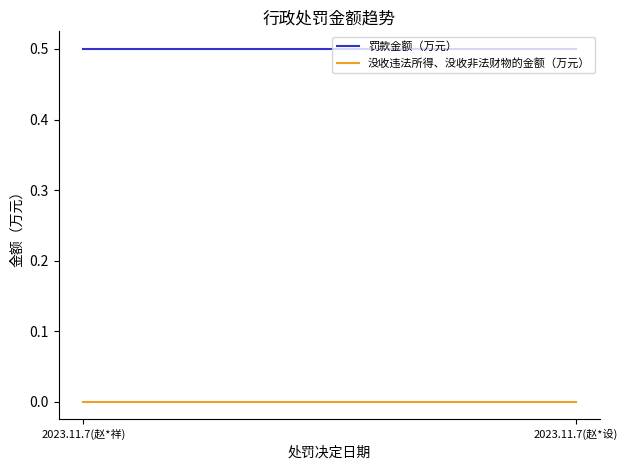

What are all the series names shown in the legend?

罚款金额（万元）, 没收违法所得、没收非法财物的金额（万元）